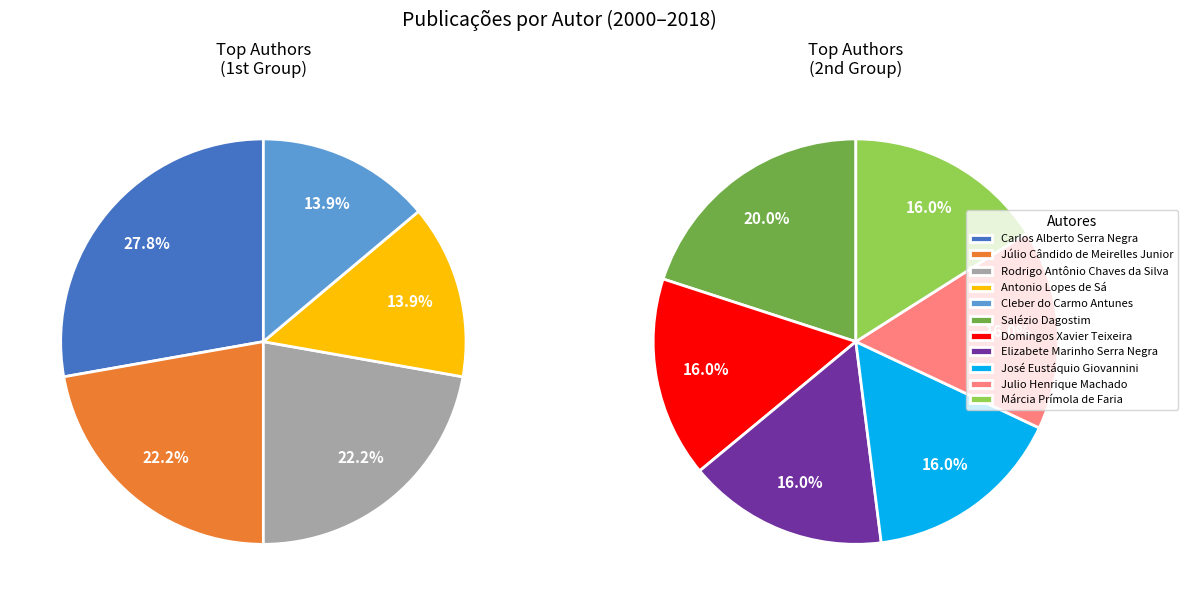

How many segments does this pie chart have?

11